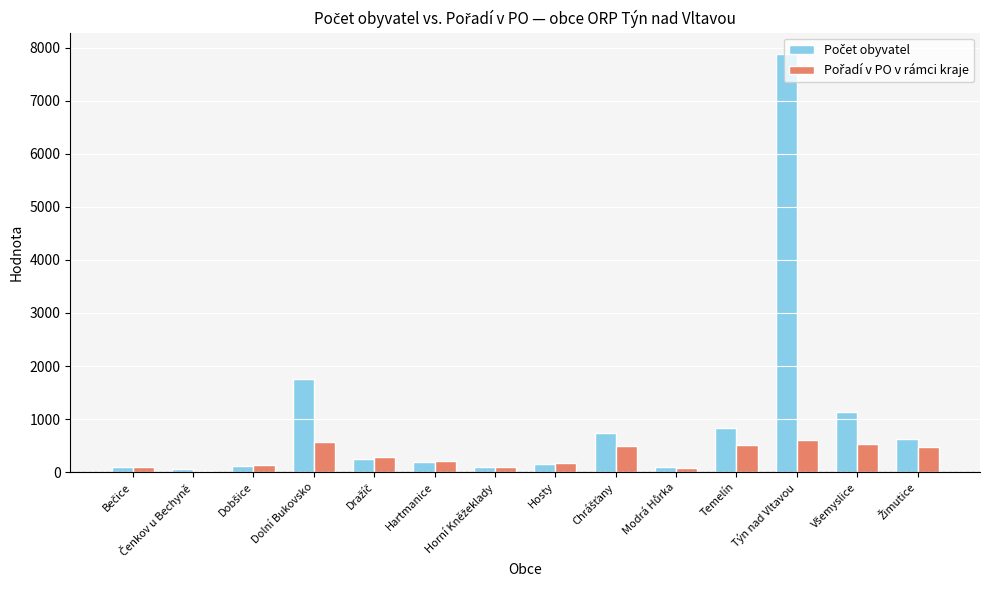

Which label corresponds to the largest value in the chart?

Týn nad Vltavou